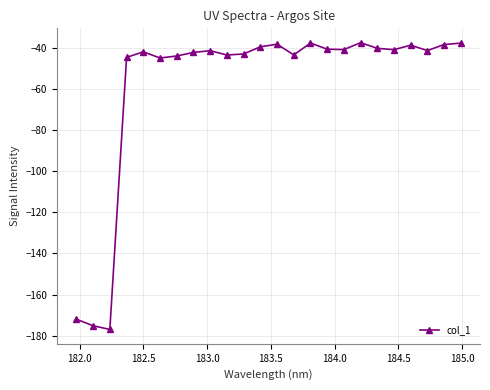

What is the minimum value shown in the chart?

-177.0